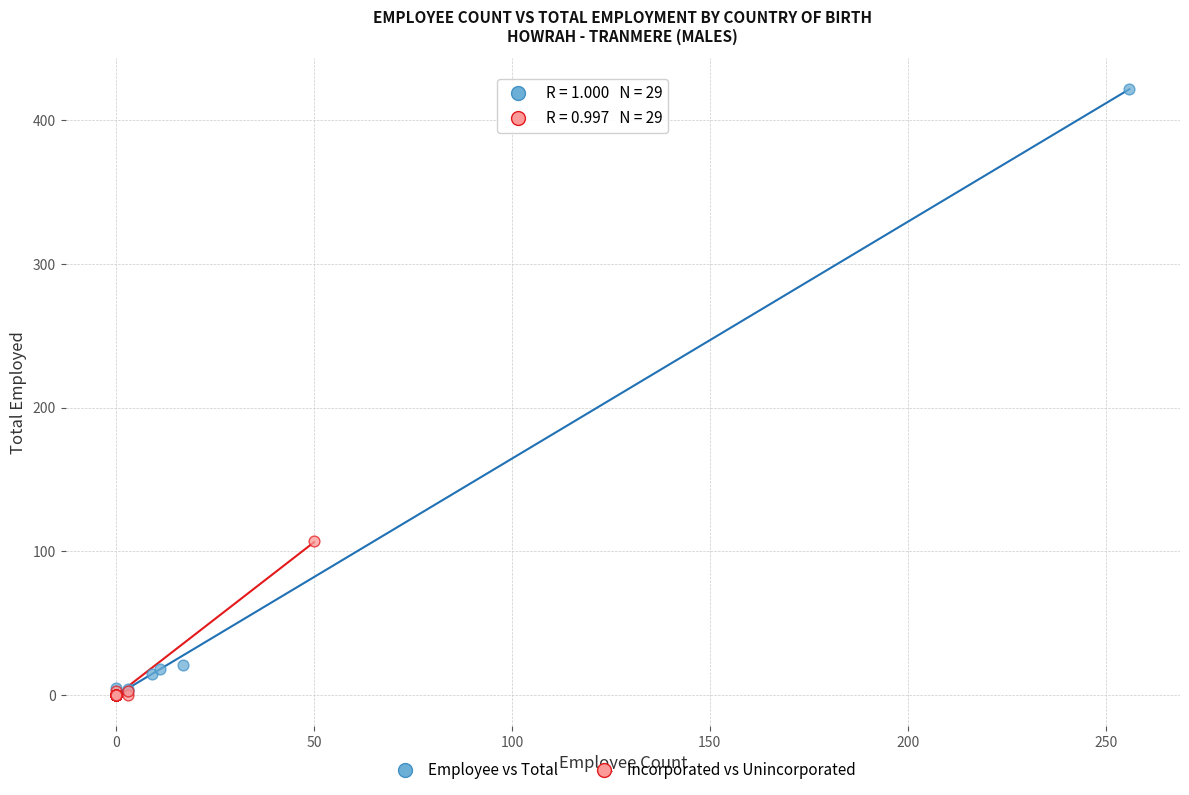

What are all the series names shown in the legend?

Employee vs Total, Incorporated vs Unincorporated